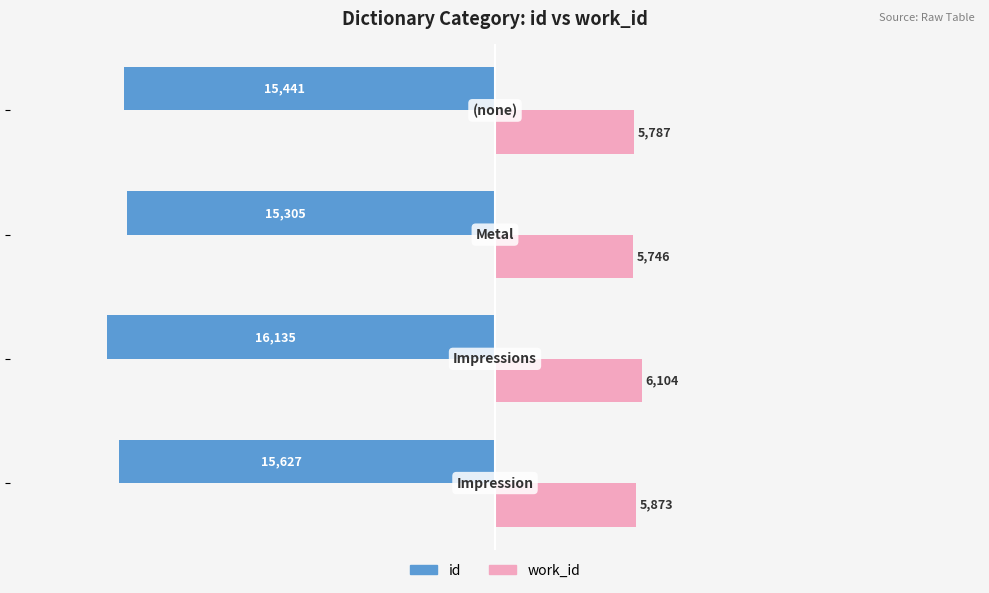

Count the id values in the range -15627 to -15305.

3